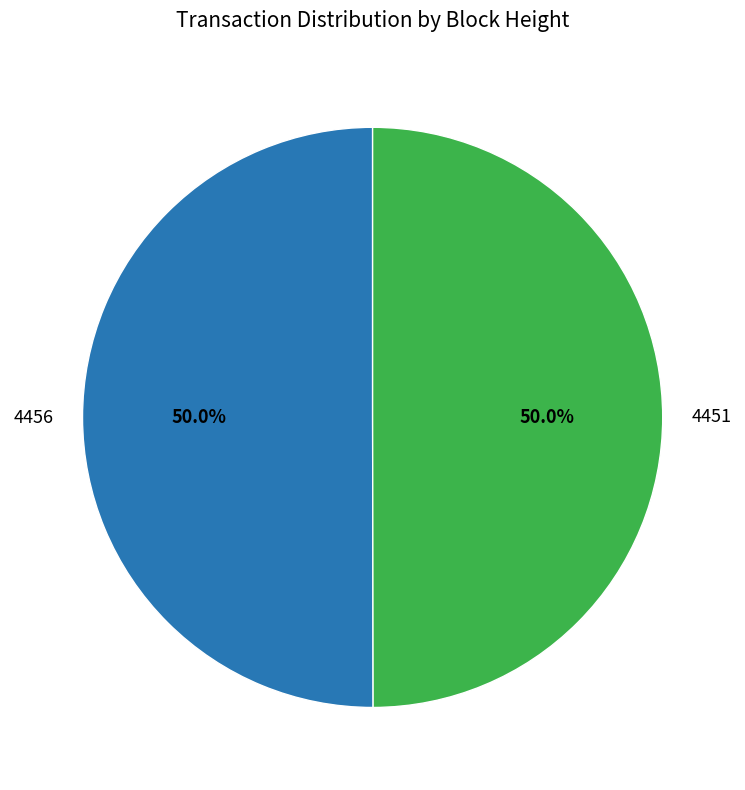

True or false: 4451 accounts for 50% of the total.

True